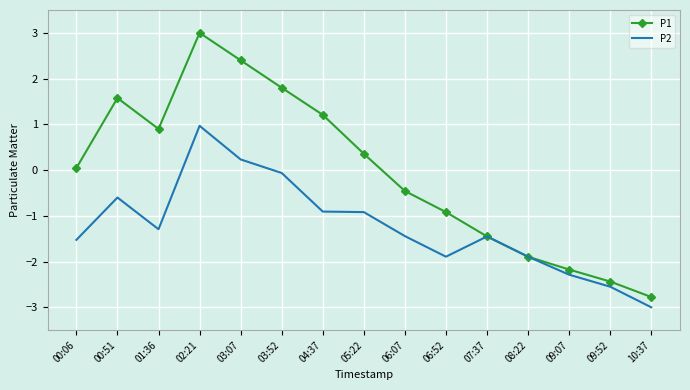

What is the smallest value displayed?

-3.0